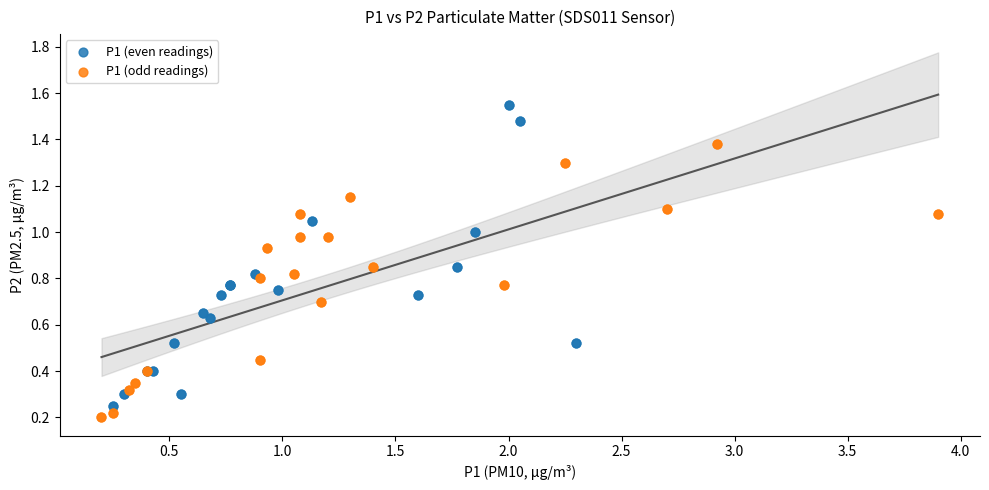

Which series reaches the maximum Y coordinate?

P1 (even readings)